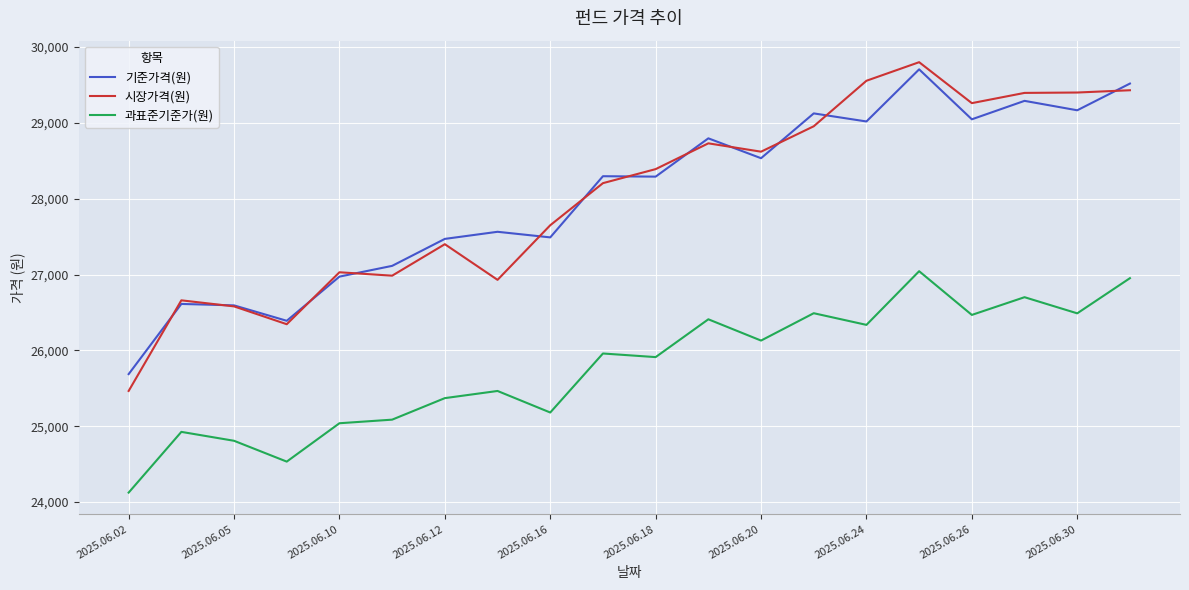

What is the greatest value displayed?

29800.0